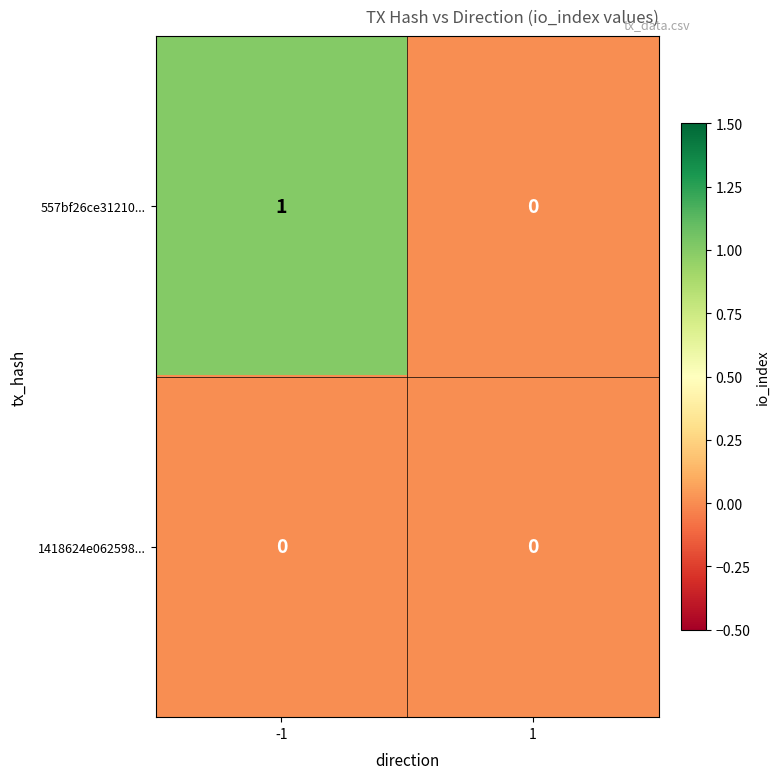

Which series changed the most between -1 and 1?

557bf26ce31210...